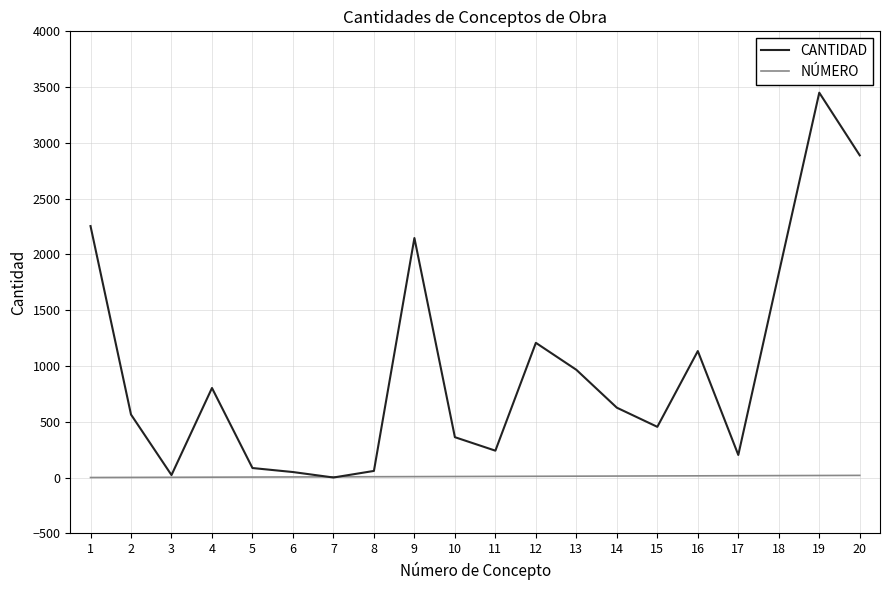

Is it true that CANTIDAD equals 1463.9 at 13?

False